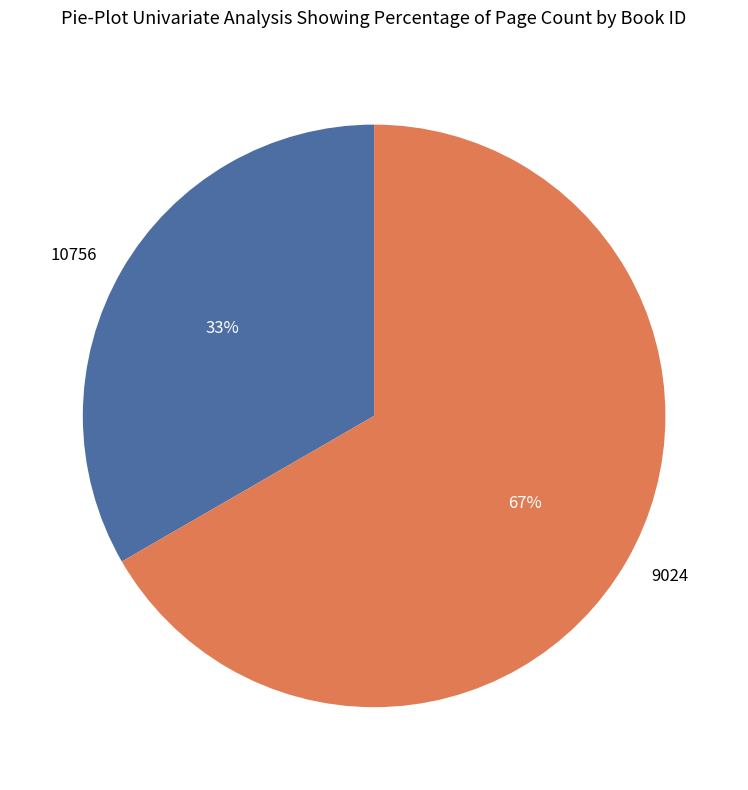

To the nearest percent, what is the average slice percentage?

50%